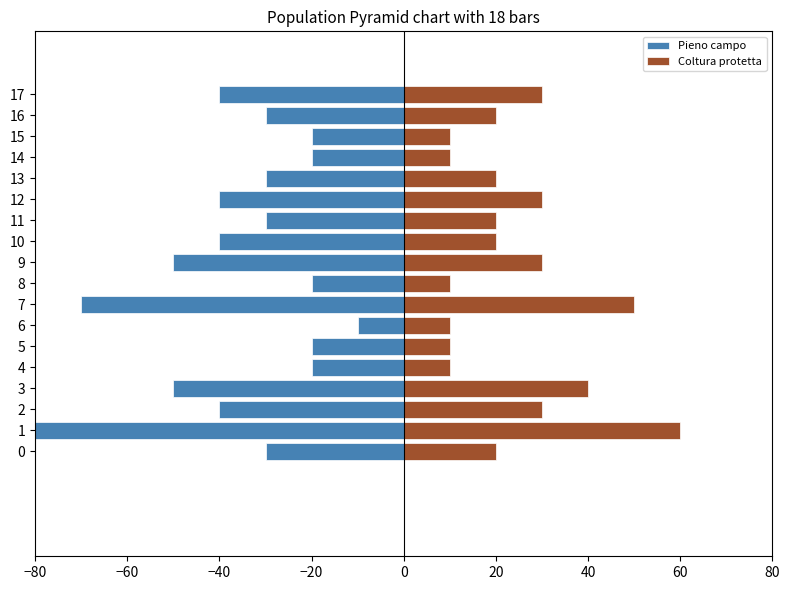

Rank the series at 16 from lowest to highest value.

Pieno campo, Coltura protetta